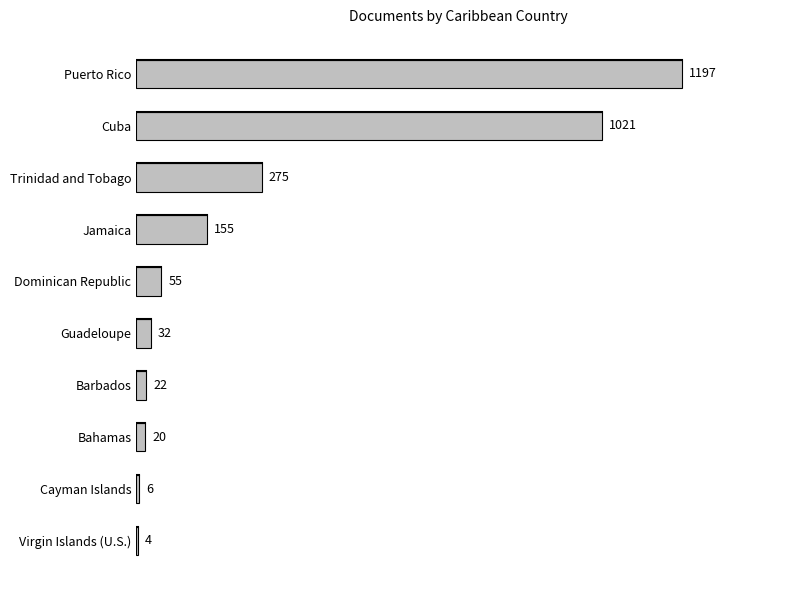

True or false: the data shows 20 at Bahamas.

True